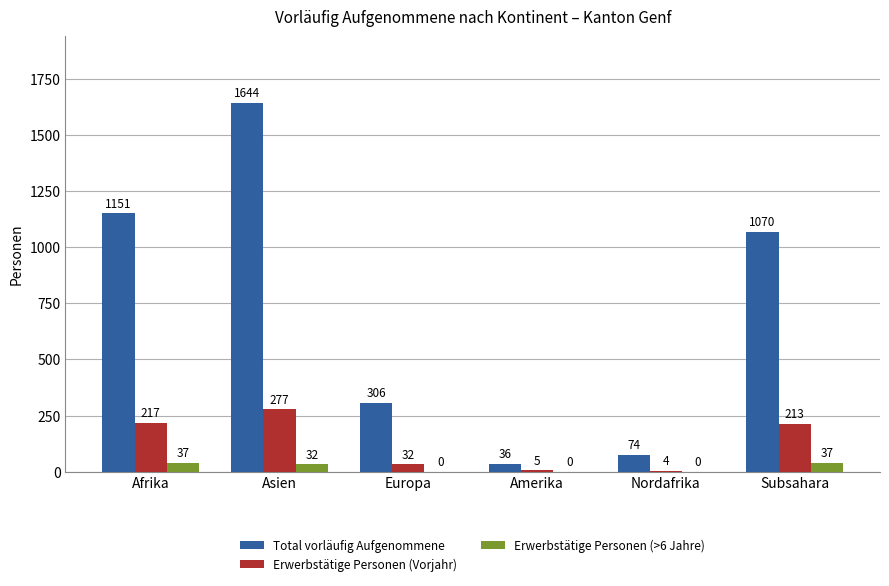

At which label does Erwerbstätige Personen (Vorjahr) first exceed 213?

Afrika